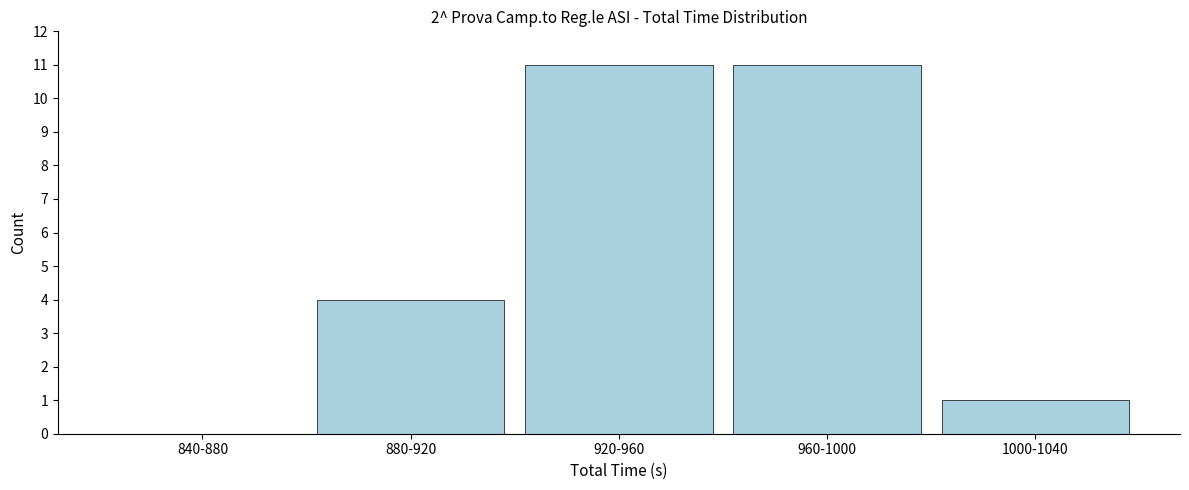

Reading left to right, transcribe all the data shown in this chart.

840-880=0	880-920=4	920-960=11	960-1000=11	1000-1040=1